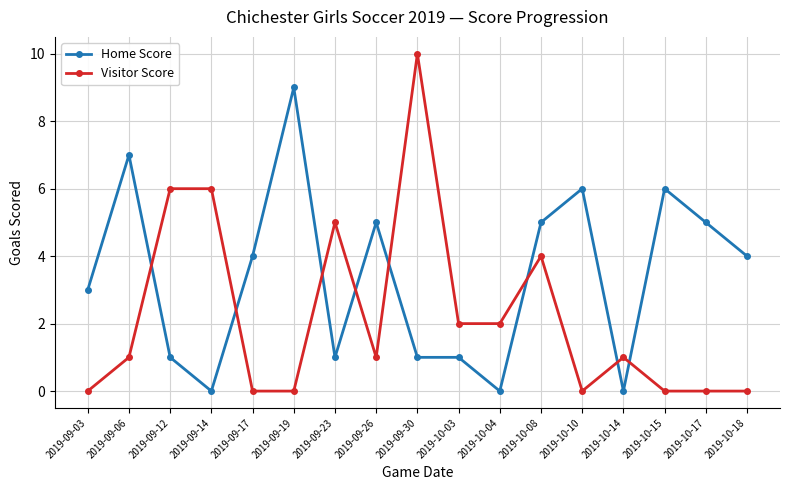

How many lines are shown in the chart?

2